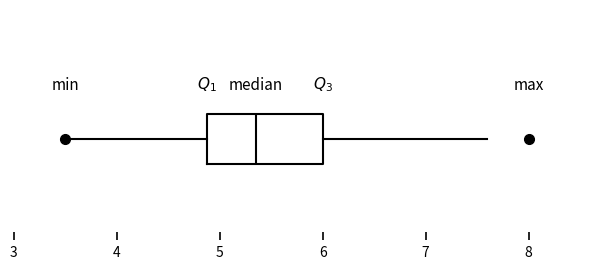

Where does the left whisker of the box end on the x-axis? The values are not printed on the chart, so give them approximately, as read against the axis.

3.5